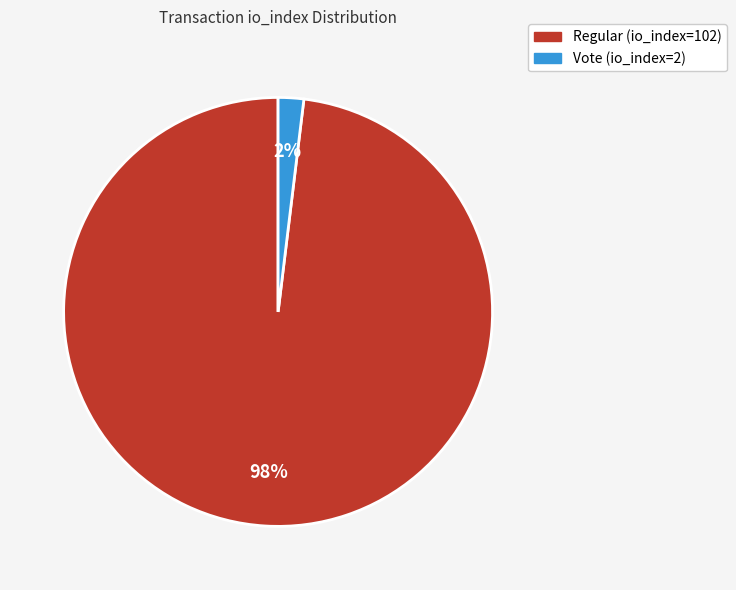

Which has a higher value, Vote (io_index=2) or Regular (io_index=102)?

Regular (io_index=102)